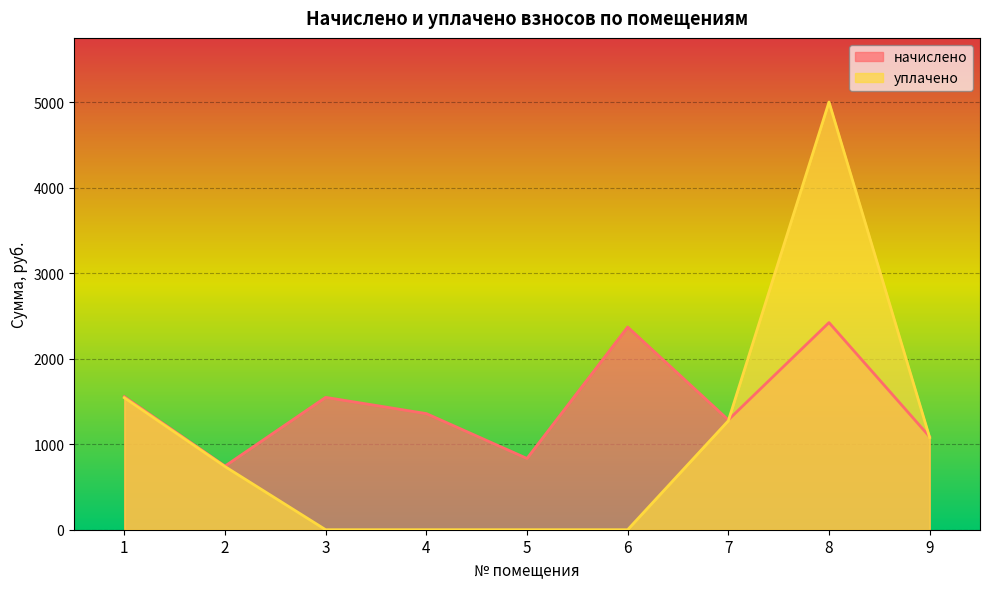

What is the total value across all series at 8?

7421.7